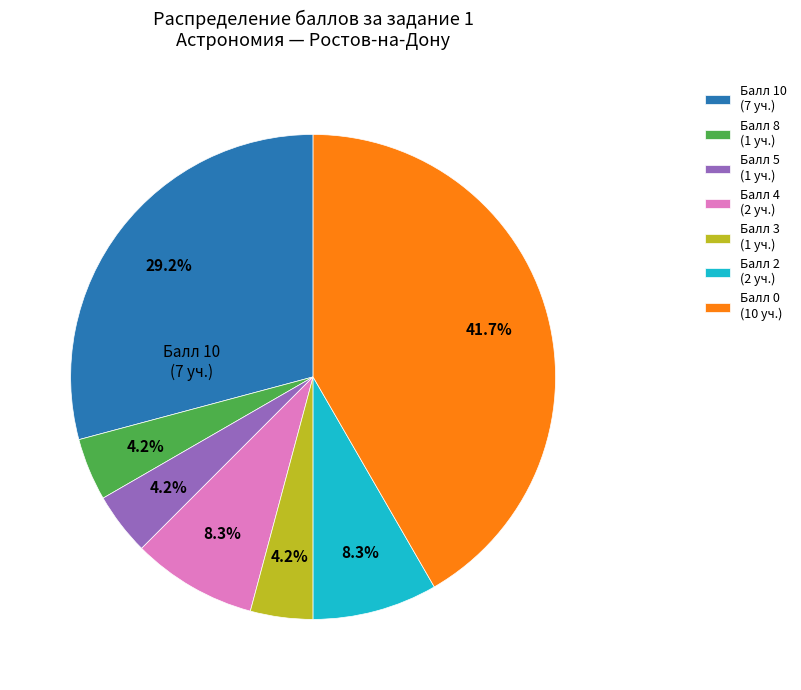

Is there any slice that represents more than half of the pie?

No